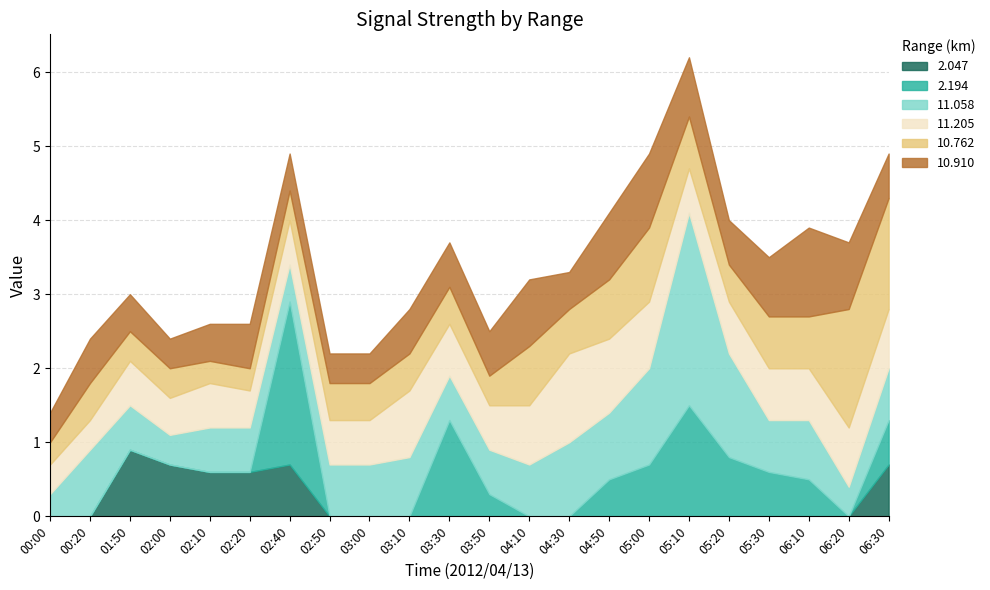

Reading left to right, transcribe all the data shown in this chart.

2.047: 00:00=999.0	00:20=999.0	01:50=0.9	02:00=0.7	02:10=0.6	02:20=0.6	02:40=0.7	02:50=999.0	03:00=999.0	03:10=999.0	03:30=999.0	03:50=999.0	04:10=999.0	04:30=999.0	04:50=999.0	05:00=999.0	05:10=999.0	05:20=999.0	05:30=999.0	06:10=999.0	06:20=999.0	06:30=0.7
2.194: 00:00=999.0	00:20=999.0	01:50=999.0	02:00=999.0	02:10=999.0	02:20=999.0	02:40=2.2	02:50=999.0	03:00=999.0	03:10=999.0	03:30=1.3	03:50=0.3	04:10=999.0	04:30=999.0	04:50=0.5	05:00=0.7	05:10=1.5	05:20=0.8	05:30=0.6	06:10=0.5	06:20=999.0	06:30=0.6
11.058: 00:00=0.3	00:20=0.9	01:50=0.6	02:00=0.4	02:10=0.6	02:20=0.6	02:40=0.5	02:50=0.7	03:00=0.7	03:10=0.8	03:30=0.6	03:50=0.6	04:10=0.7	04:30=1.0	04:50=0.9	05:00=1.3	05:10=2.6	05:20=1.4	05:30=0.7	06:10=0.8	06:20=0.4	06:30=0.7
11.205: 00:00=0.4	00:20=0.4	01:50=0.6	02:00=0.5	02:10=0.6	02:20=0.5	02:40=0.6	02:50=0.6	03:00=0.6	03:10=0.9	03:30=0.7	03:50=0.6	04:10=0.8	04:30=1.2	04:50=1.0	05:00=0.9	05:10=0.6	05:20=0.7	05:30=0.7	06:10=0.7	06:20=0.8	06:30=0.8
10.762: 00:00=0.3	00:20=0.5	01:50=0.4	02:00=0.4	02:10=0.3	02:20=0.3	02:40=0.4	02:50=0.5	03:00=0.5	03:10=0.5	03:30=0.5	03:50=0.4	04:10=0.8	04:30=0.6	04:50=0.8	05:00=1.0	05:10=0.7	05:20=0.5	05:30=0.7	06:10=0.7	06:20=1.6	06:30=1.5
10.910: 00:00=0.4	00:20=0.6	01:50=0.5	02:00=0.4	02:10=0.5	02:20=0.6	02:40=0.5	02:50=0.4	03:00=0.4	03:10=0.6	03:30=0.6	03:50=0.6	04:10=0.9	04:30=0.5	04:50=0.9	05:00=1.0	05:10=0.8	05:20=0.6	05:30=0.8	06:10=1.2	06:20=0.9	06:30=0.6